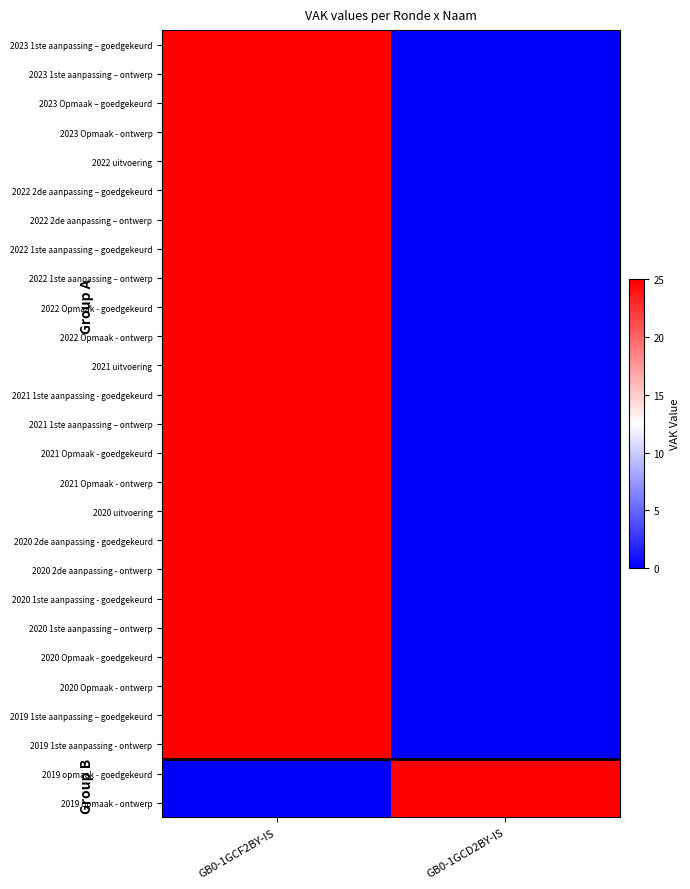

Reading left to right, what are all the values shown in this chart?

2023 1ste aanpassing – goedgekeurd: GB0-1GCF2BY-IS=25	GB0-1GCD2BY-IS=0
2023 1ste aanpassing – ontwerp: GB0-1GCF2BY-IS=25	GB0-1GCD2BY-IS=0
2023 Opmaak – goedgekeurd: GB0-1GCF2BY-IS=25	GB0-1GCD2BY-IS=0
2023 Opmaak - ontwerp: GB0-1GCF2BY-IS=25	GB0-1GCD2BY-IS=0
2022 uitvoering: GB0-1GCF2BY-IS=25	GB0-1GCD2BY-IS=0
2022 2de aanpassing – goedgekeurd: GB0-1GCF2BY-IS=25	GB0-1GCD2BY-IS=0
2022 2de aanpassing – ontwerp: GB0-1GCF2BY-IS=25	GB0-1GCD2BY-IS=0
2022 1ste aanpassing – goedgekeurd: GB0-1GCF2BY-IS=25	GB0-1GCD2BY-IS=0
2022 1ste aanpassing – ontwerp: GB0-1GCF2BY-IS=25	GB0-1GCD2BY-IS=0
2022 Opmaak - goedgekeurd: GB0-1GCF2BY-IS=25	GB0-1GCD2BY-IS=0
2022 Opmaak - ontwerp: GB0-1GCF2BY-IS=25	GB0-1GCD2BY-IS=0
2021 uitvoering: GB0-1GCF2BY-IS=25	GB0-1GCD2BY-IS=0
2021 1ste aanpassing - goedgekeurd: GB0-1GCF2BY-IS=25	GB0-1GCD2BY-IS=0
2021 1ste aanpassing – ontwerp: GB0-1GCF2BY-IS=25	GB0-1GCD2BY-IS=0
2021 Opmaak - goedgekeurd: GB0-1GCF2BY-IS=25	GB0-1GCD2BY-IS=0
2021 Opmaak - ontwerp: GB0-1GCF2BY-IS=25	GB0-1GCD2BY-IS=0
2020 uitvoering: GB0-1GCF2BY-IS=25	GB0-1GCD2BY-IS=0
2020 2de aanpassing - goedgekeurd: GB0-1GCF2BY-IS=25	GB0-1GCD2BY-IS=0
2020 2de aanpassing - ontwerp: GB0-1GCF2BY-IS=25	GB0-1GCD2BY-IS=0
2020 1ste aanpassing - goedgekeurd: GB0-1GCF2BY-IS=25	GB0-1GCD2BY-IS=0
2020 1ste aanpassing – ontwerp: GB0-1GCF2BY-IS=25	GB0-1GCD2BY-IS=0
2020 Opmaak - goedgekeurd: GB0-1GCF2BY-IS=25	GB0-1GCD2BY-IS=0
2020 Opmaak - ontwerp: GB0-1GCF2BY-IS=25	GB0-1GCD2BY-IS=0
2019 1ste aanpassing – goedgekeurd: GB0-1GCF2BY-IS=25	GB0-1GCD2BY-IS=0
2019 1ste aanpassing - ontwerp: GB0-1GCF2BY-IS=25	GB0-1GCD2BY-IS=0
2019 opmaak - goedgekeurd: GB0-1GCF2BY-IS=0	GB0-1GCD2BY-IS=25
2019 opmaak - ontwerp: GB0-1GCF2BY-IS=0	GB0-1GCD2BY-IS=25